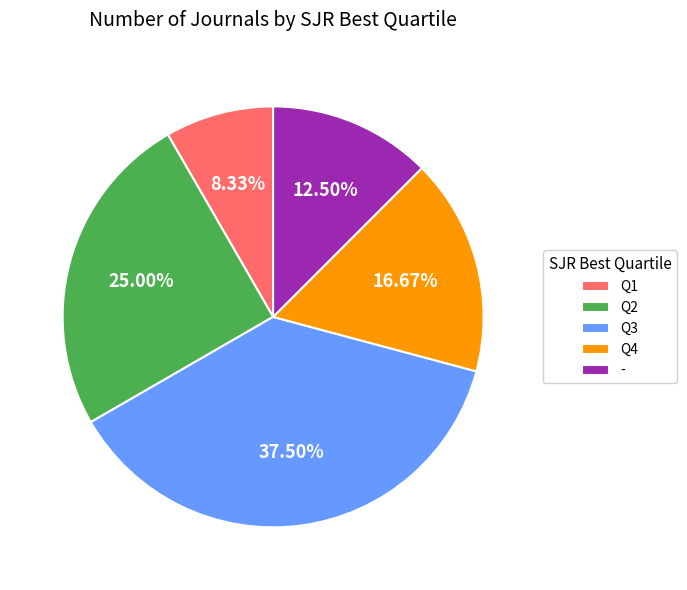

What percentage do Q2 and Q3 together represent?

62.5%